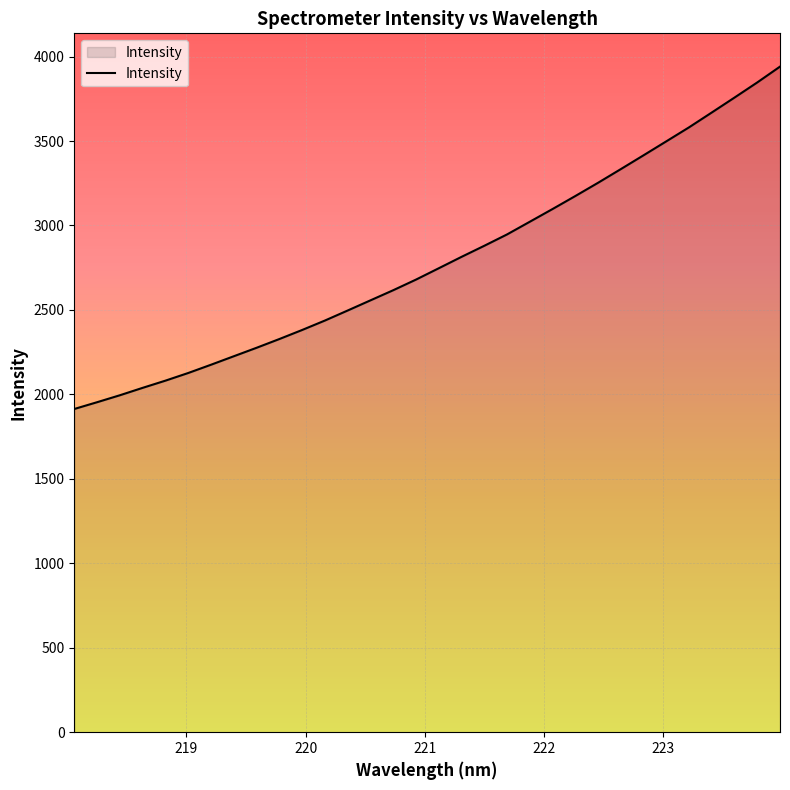

What is the maximum value shown in the chart?

3940.6